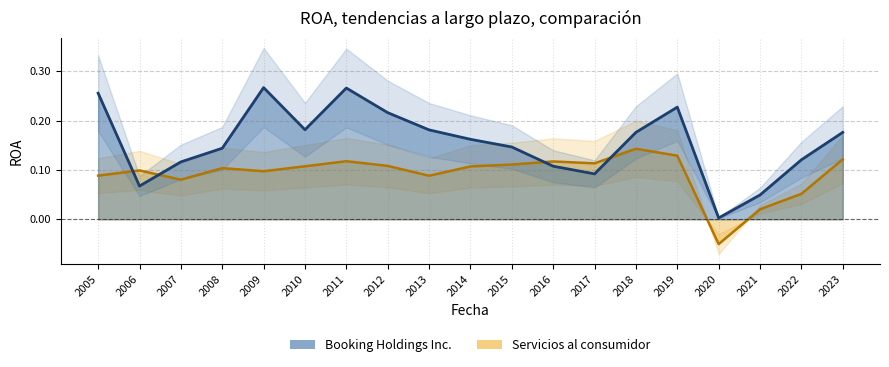

Which category has the lowest value across all series?

2020